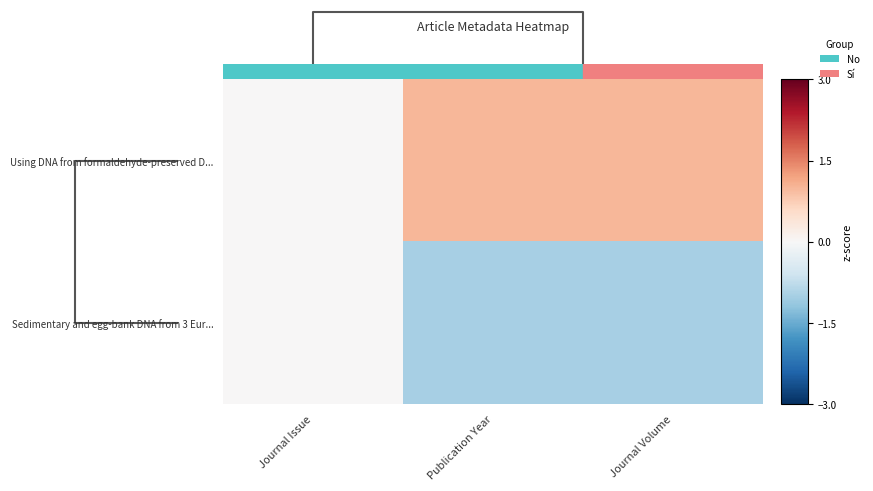

Reading right to left, transcribe all the data shown in this chart.

Using DNA from formaldehyde-preserved D...: Journal Volume=1.0	Publication Year=1.0	Journal Issue=0.0
Sedimentary and egg-bank DNA from 3 Eur...: Journal Volume=-1.0	Publication Year=-1.0	Journal Issue=0.0